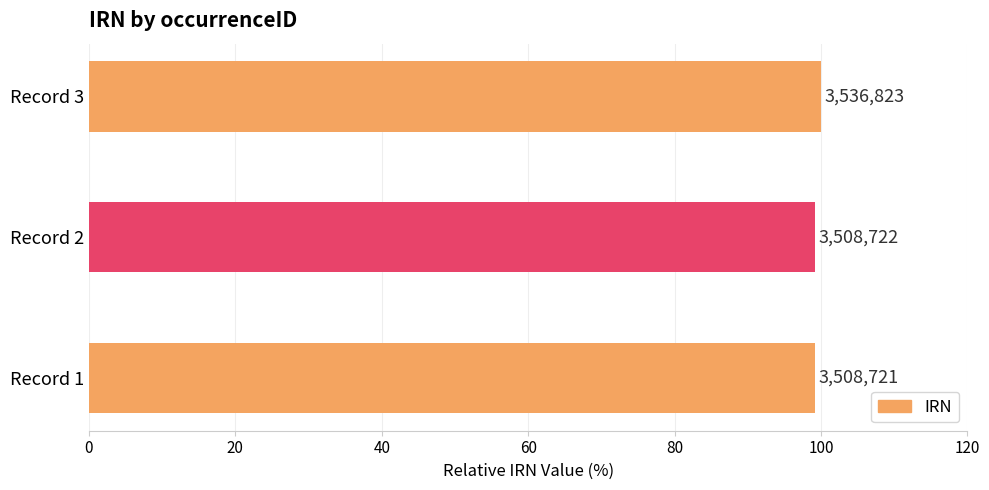

How many bars are there in total?

3